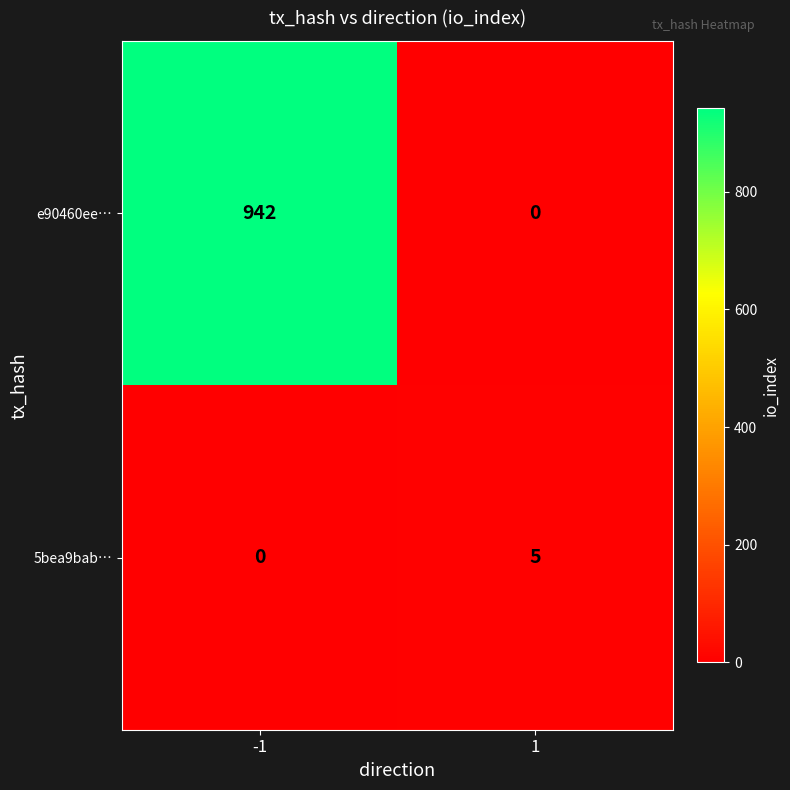

What is the sum of the 5bea9bab… values at 1 and -1?

5